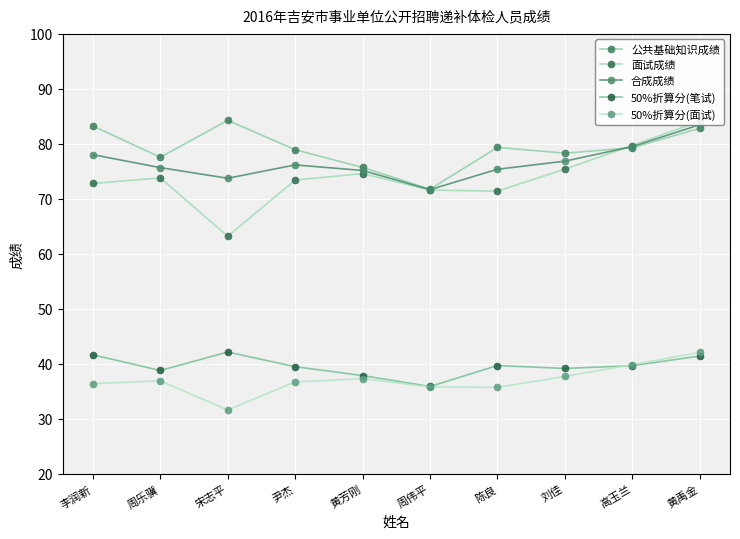

Where is 公共基础知识成绩 nearest to the value 78?

刘佳